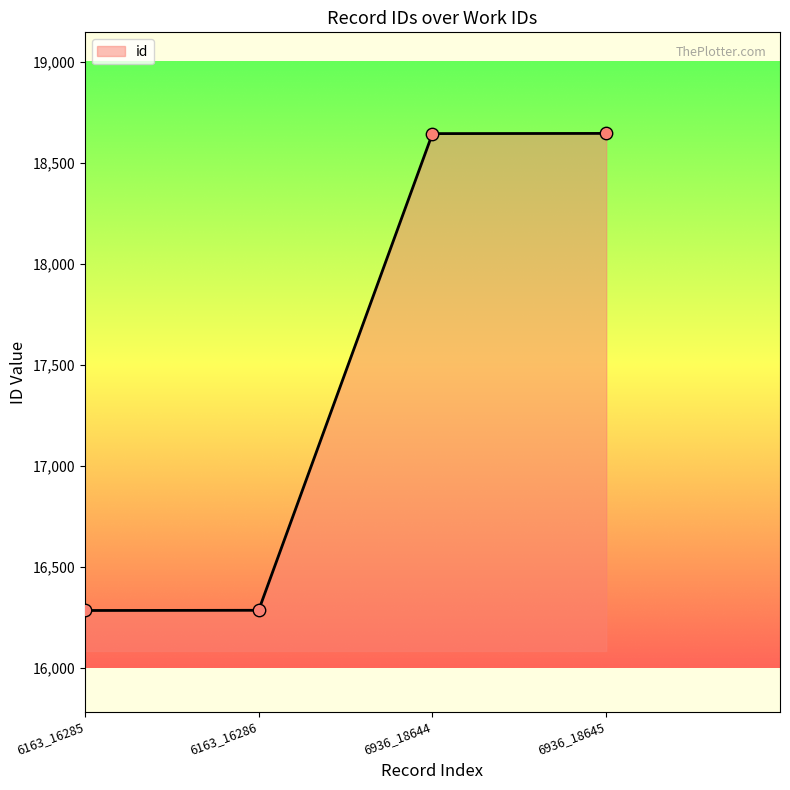

Between 6936_18644 and 6163_16285, which is larger?

6936_18644